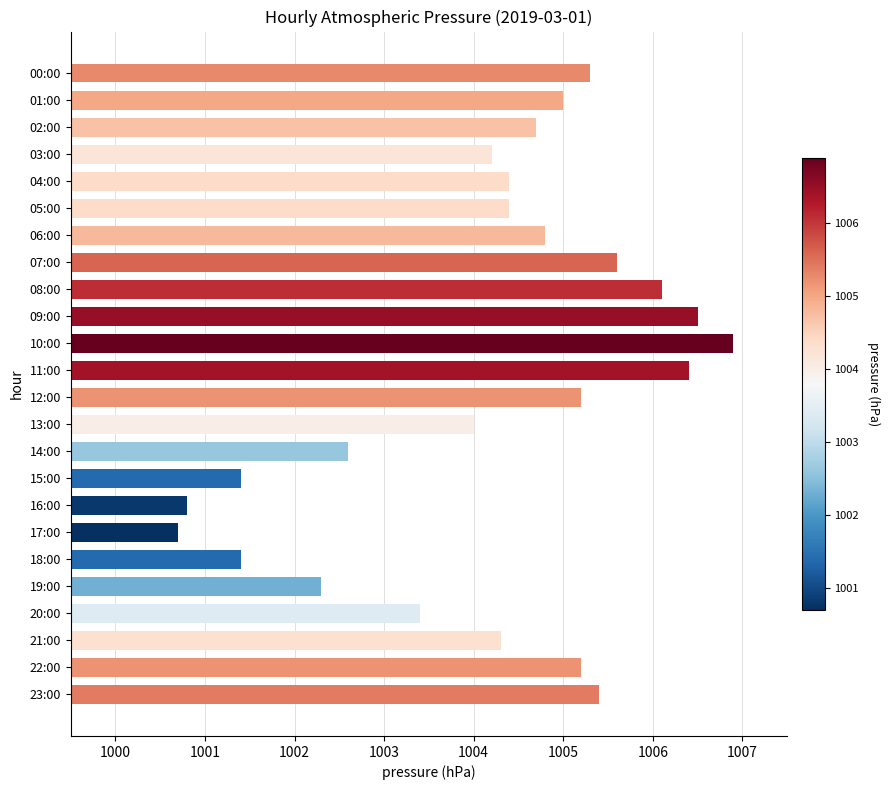

What is the ratio of the value at 21:00 to the value at 14:00?

1.0